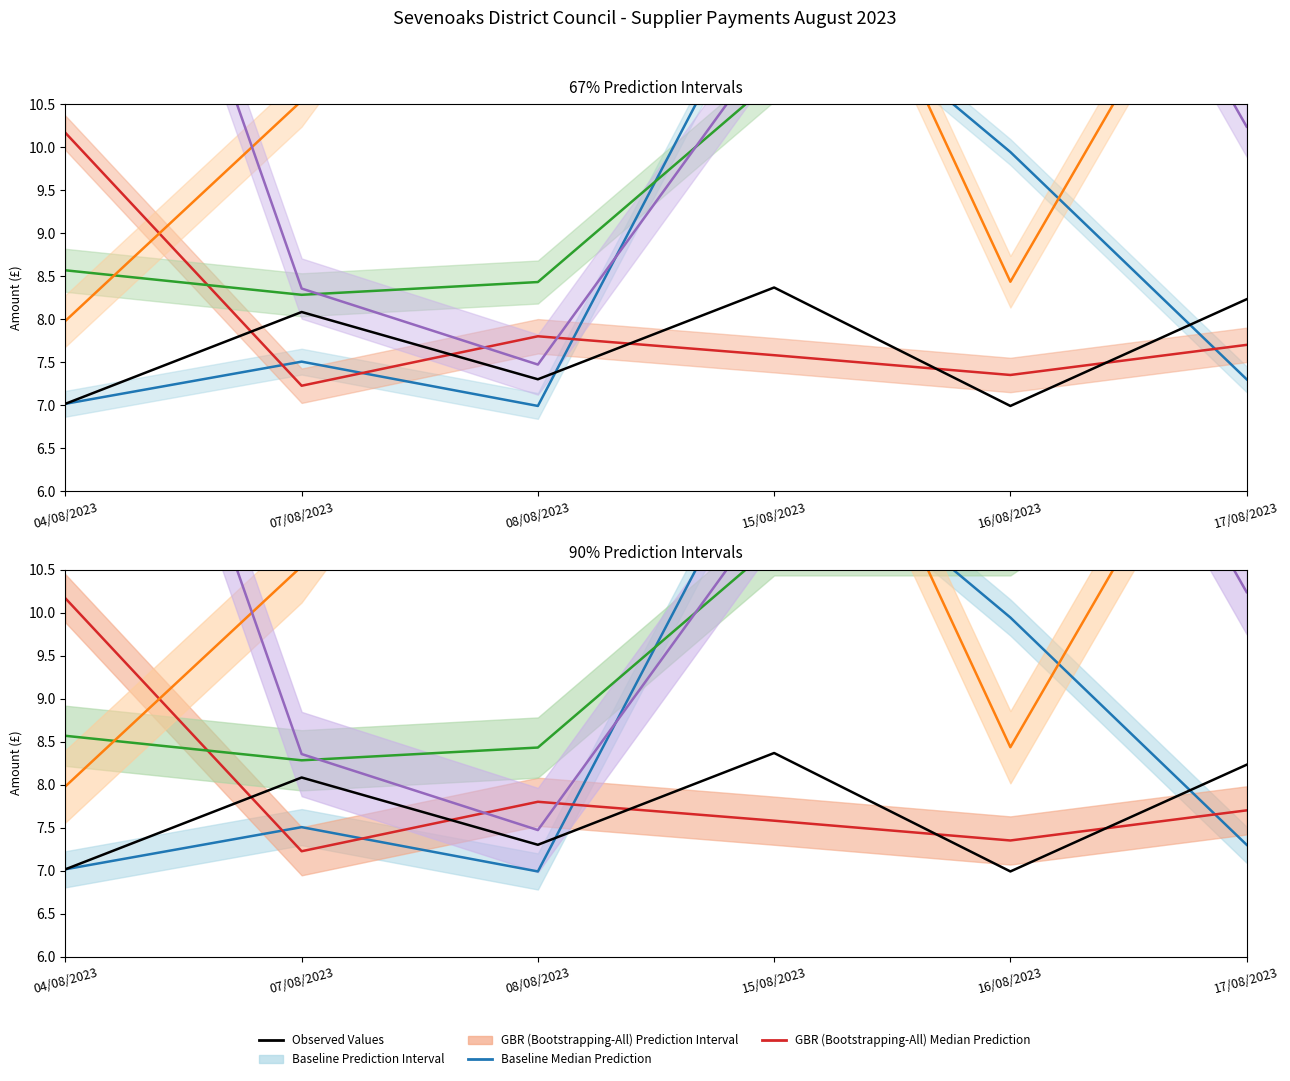

How many data points does each series have?

6